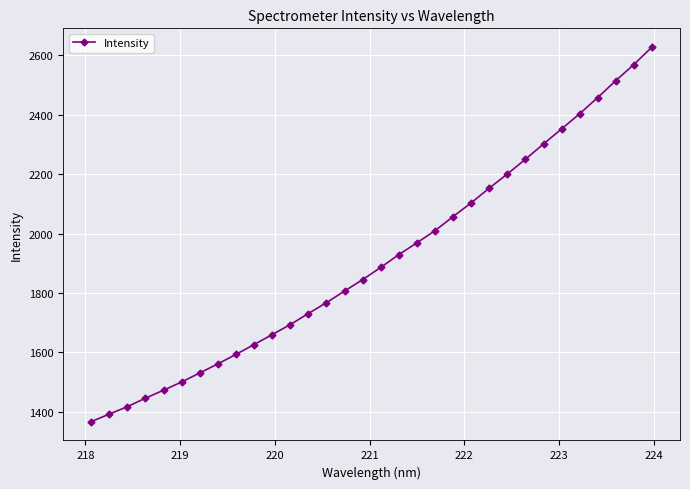

What is the average value?

1912.2